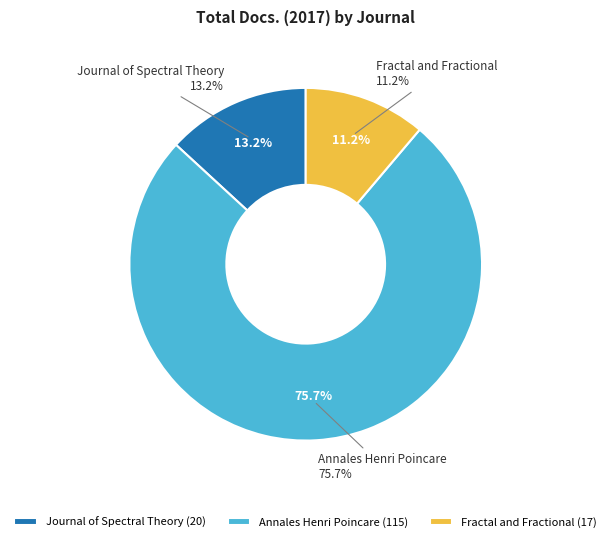

Between Fractal and Fractional and Journal of Spectral Theory, which is larger?

Journal of Spectral Theory